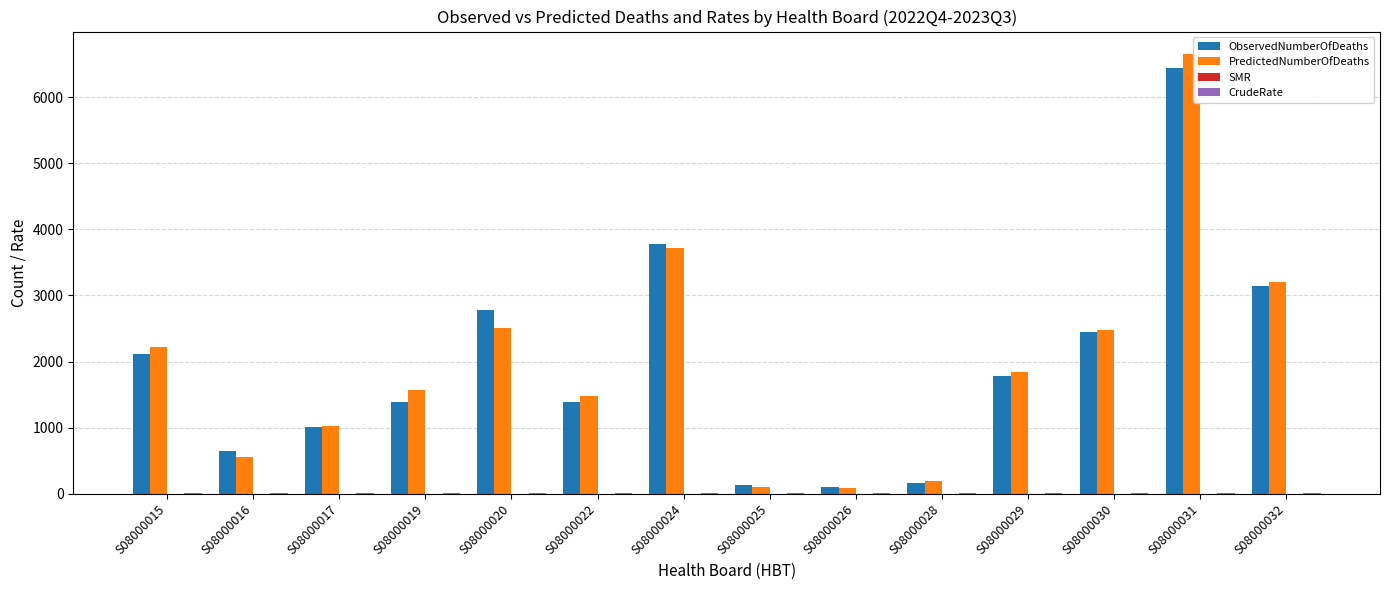

At which label is PredictedNumberOfDeaths closest to 3372?

S08000032